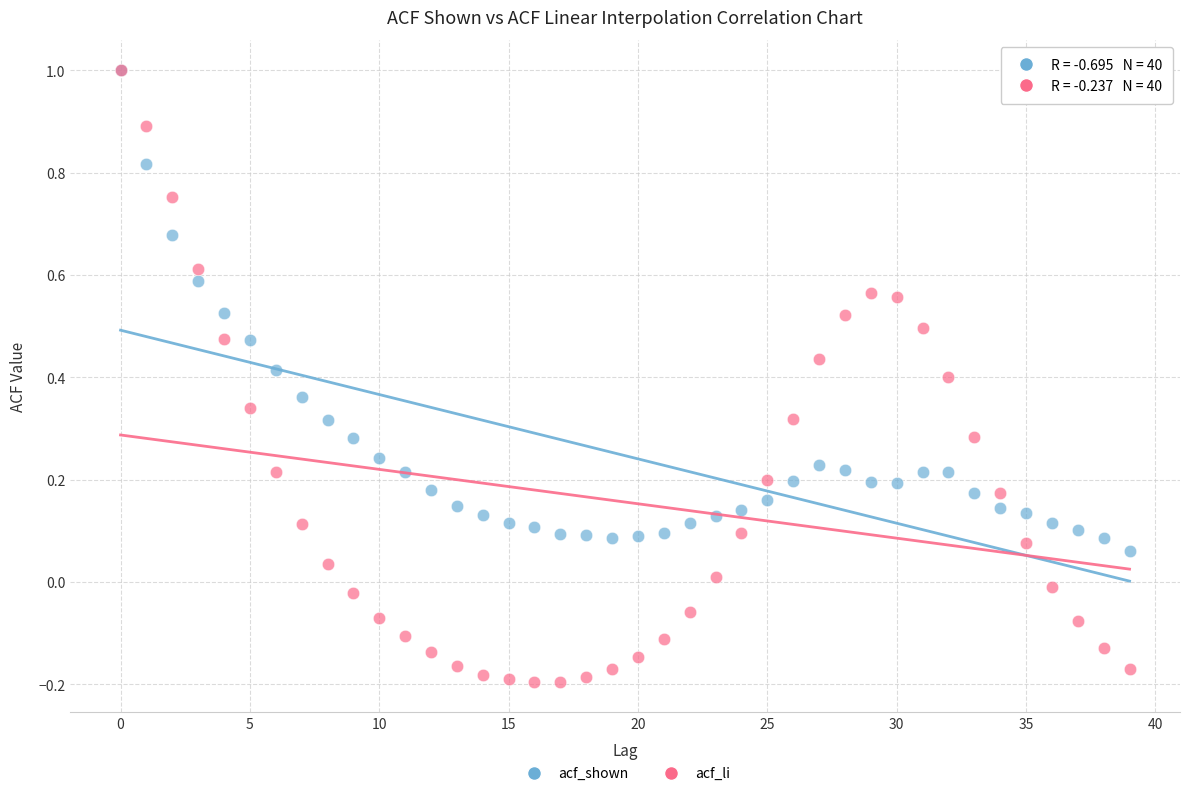

Which series reaches the minimum Y coordinate?

acf_li